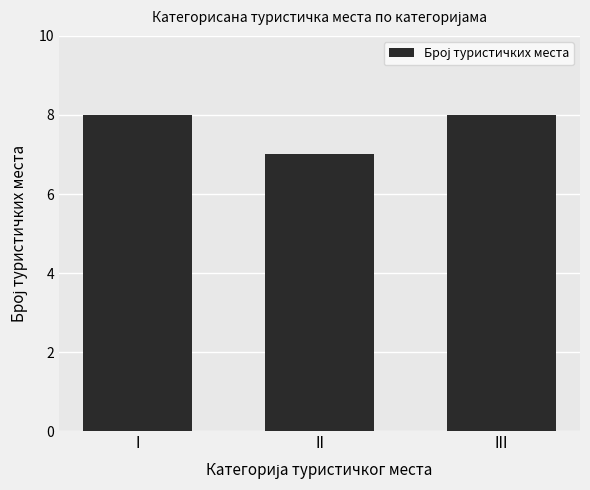

What is the ratio of the value at I to the value at II?

1.1